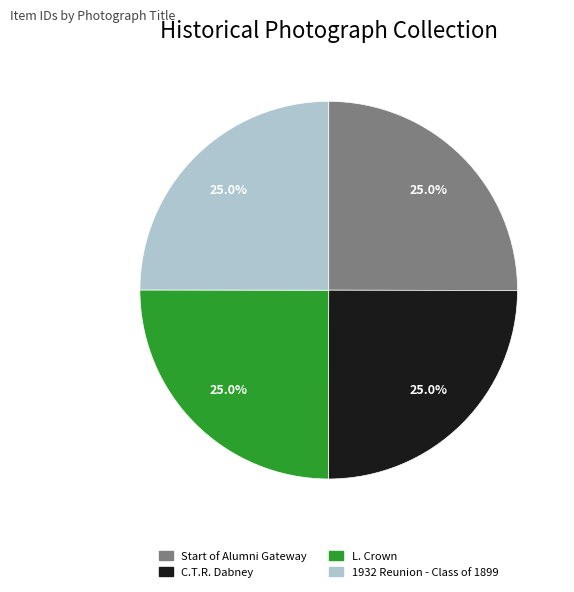

To the nearest percent, what is the average slice percentage?

25%